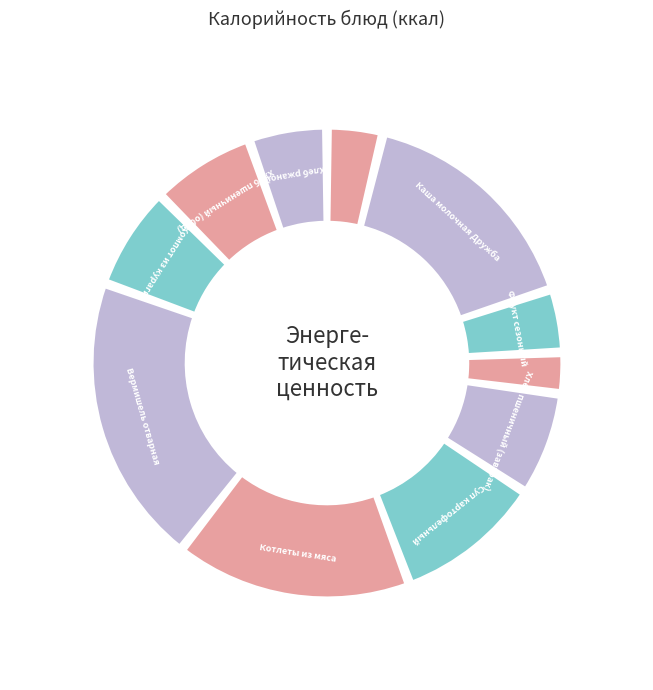

What is the ratio of the value at Вермишель отварная to the value at Компот из кураги?

2.8